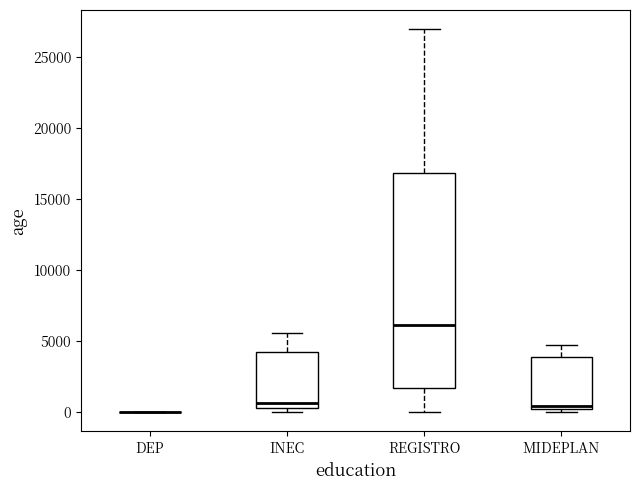

Reading left to right, transcribe this box plot: for each box, give where its median line is, the range the box spans, and where its two whiskers end, as read against the y-axis. The values are not printed on the chart, so give them approximately, as read against the axis.

DEP: box collapsed to a line at 0, whiskers 0 to 0
INEC: median 500 (just above the box's lower edge), box 500 to 4000, whiskers 0 to 5500
REGISTRO: median 6000, box 1500 to 17000, whiskers 0 to 27000
MIDEPLAN: median 500, box 0 to 4000, whiskers 0 (just below the box's lower edge) to 5000